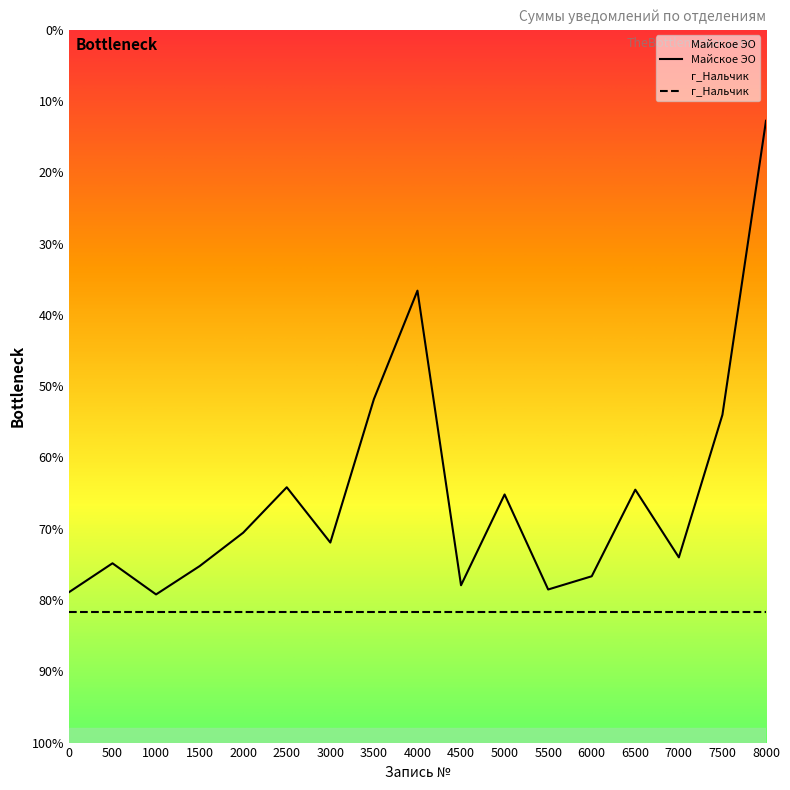

Does the chart have visible grid lines?

No